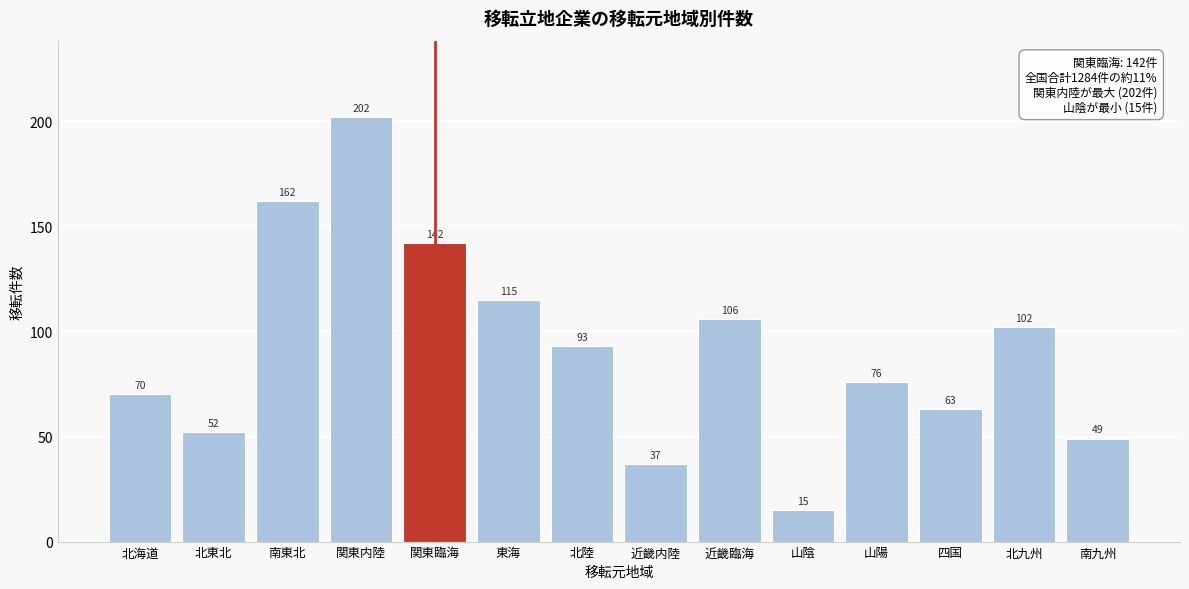

Reading left to right, list all the values displayed in this chart.

70	52	162	202	142	115	93	37	106	15	76	63	102	49